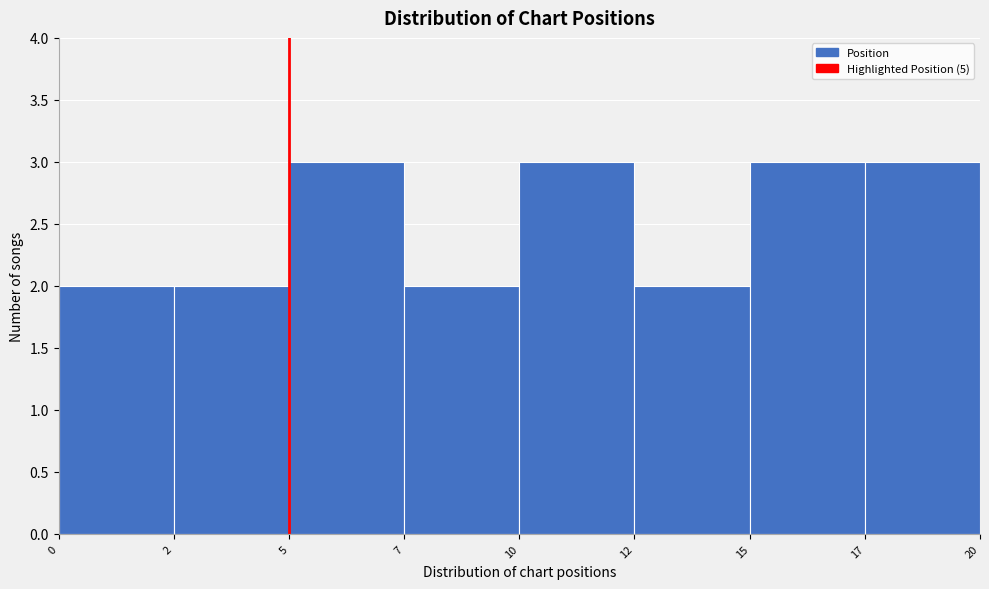

Reading left to right, list all the values displayed in this chart.

0=2	2=2	5=3	7=2	10=3	12=2	15=3	17=3